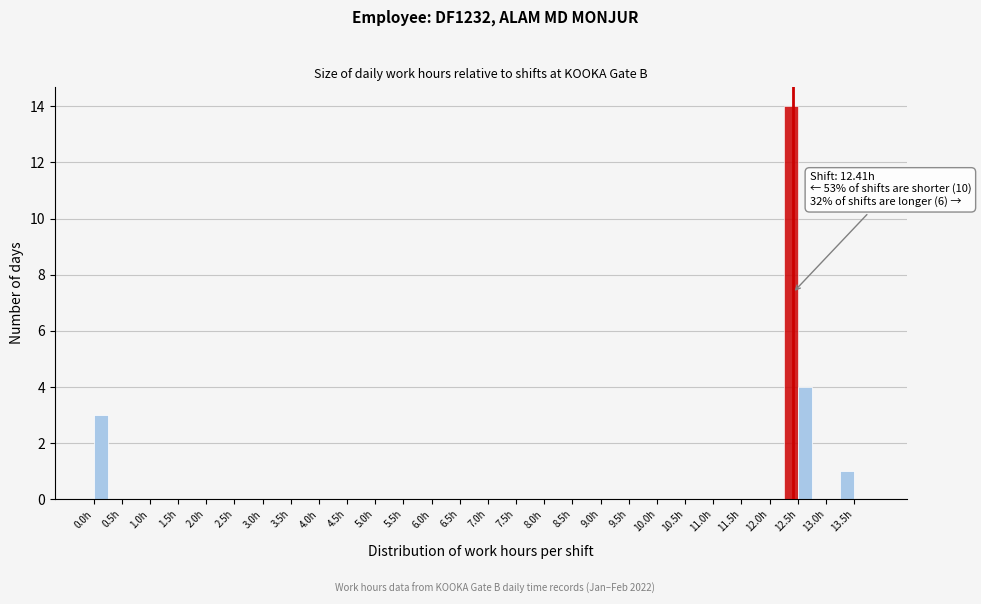

Over which range of the x-axis is the bar tallest?

12.25 to 12.50